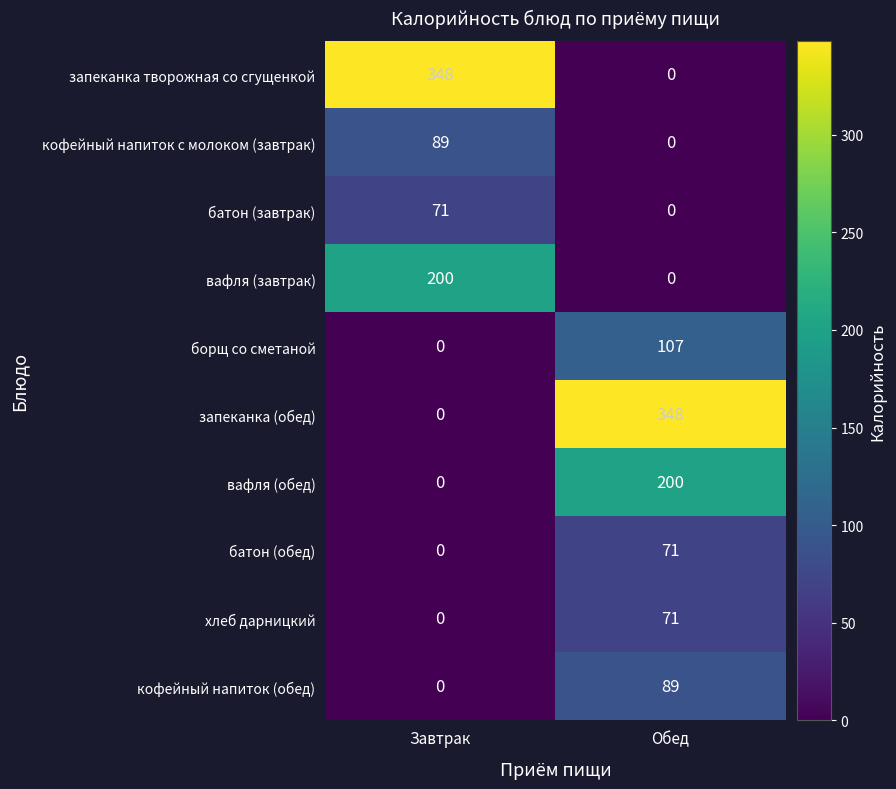

What is the average value of the запеканка (обед) series?

174